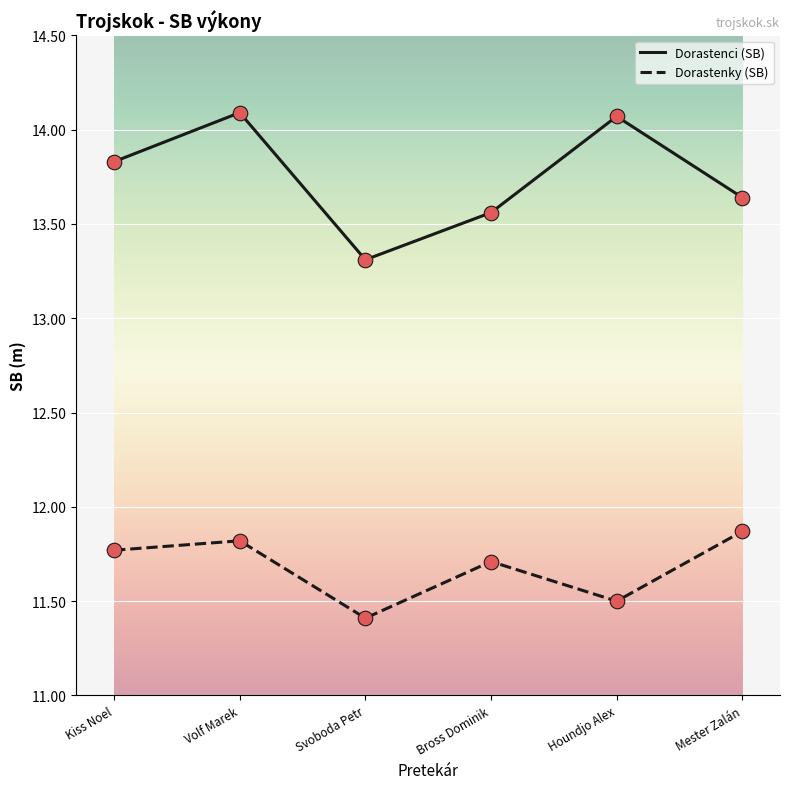

What are all the series names shown in the legend?

Dorastenci (SB), Dorastenky (SB)